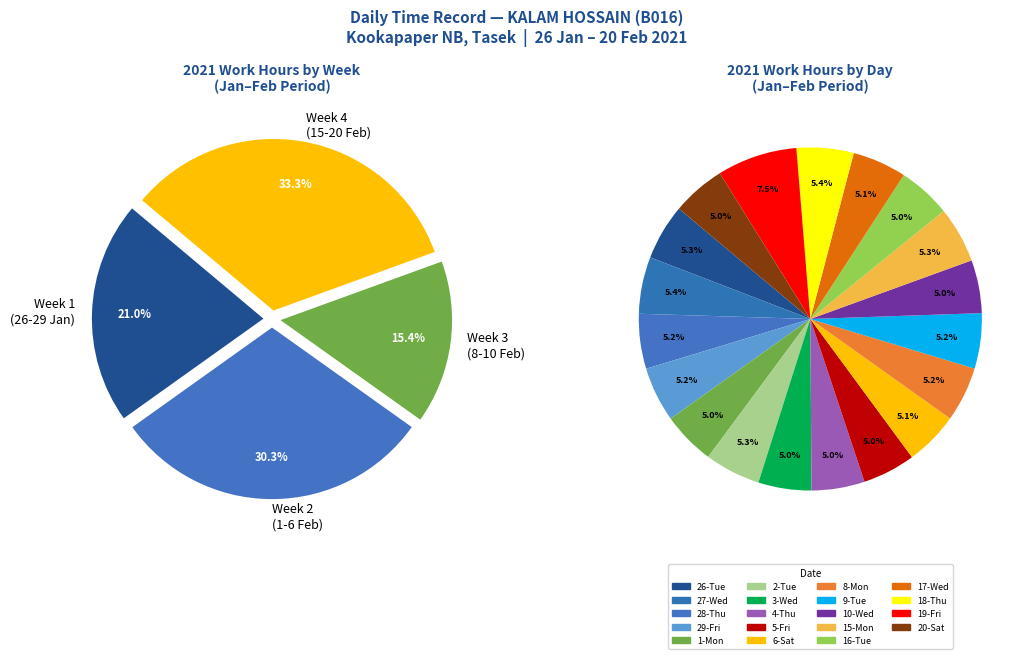

To the nearest percent, what is the average slice percentage?

5%